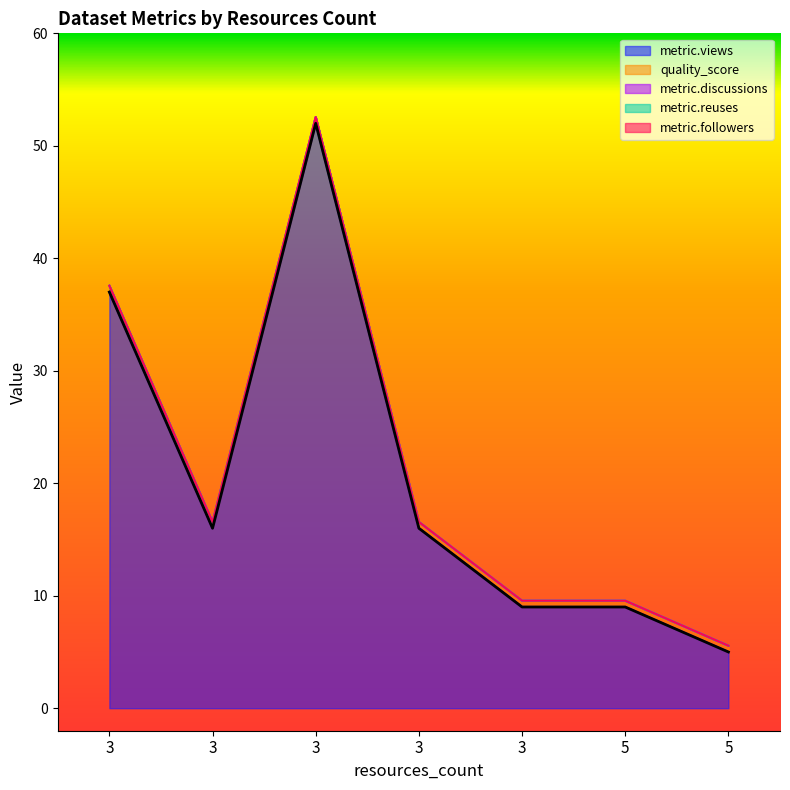

True or false: metric.reuses and metric.followers intersect in this chart.

False